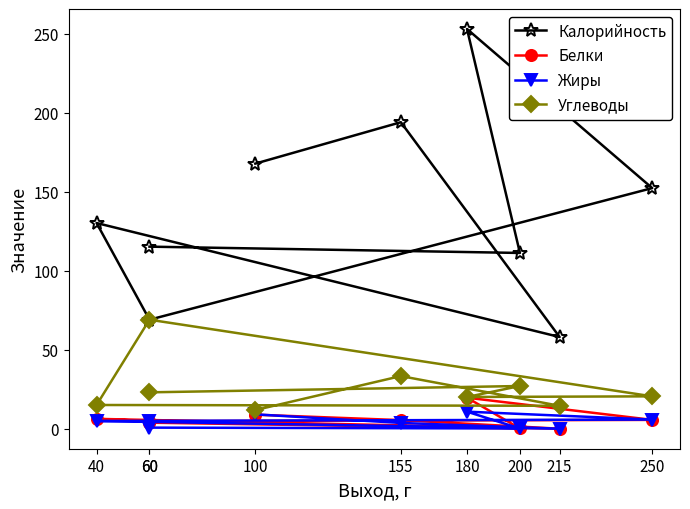

Is the value of Углеводы at 155 greater than the value of Калорийность at 155?

No